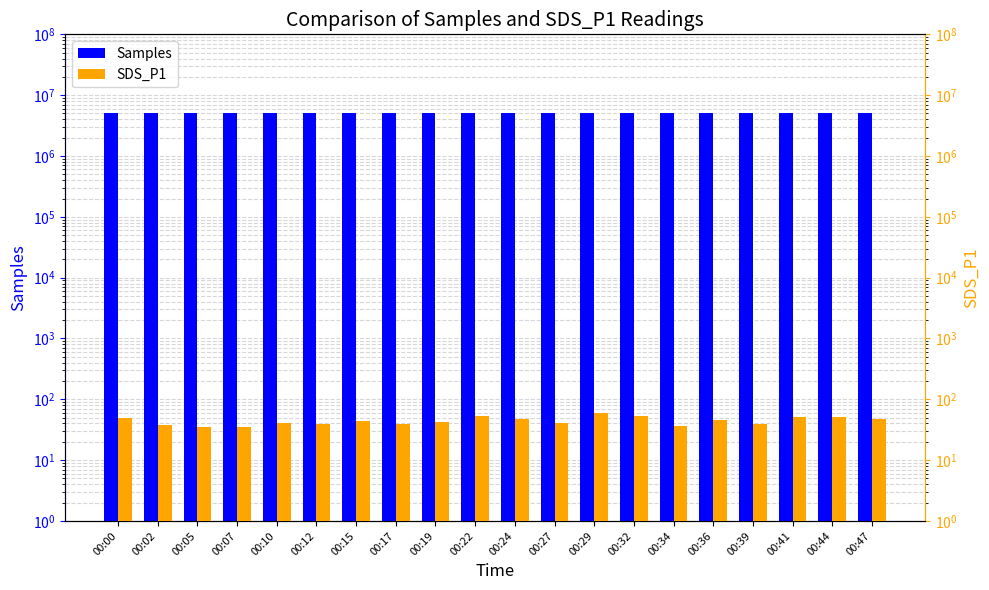

The SDS_P1 series shows 55.4 at 00:02. True or false?

False